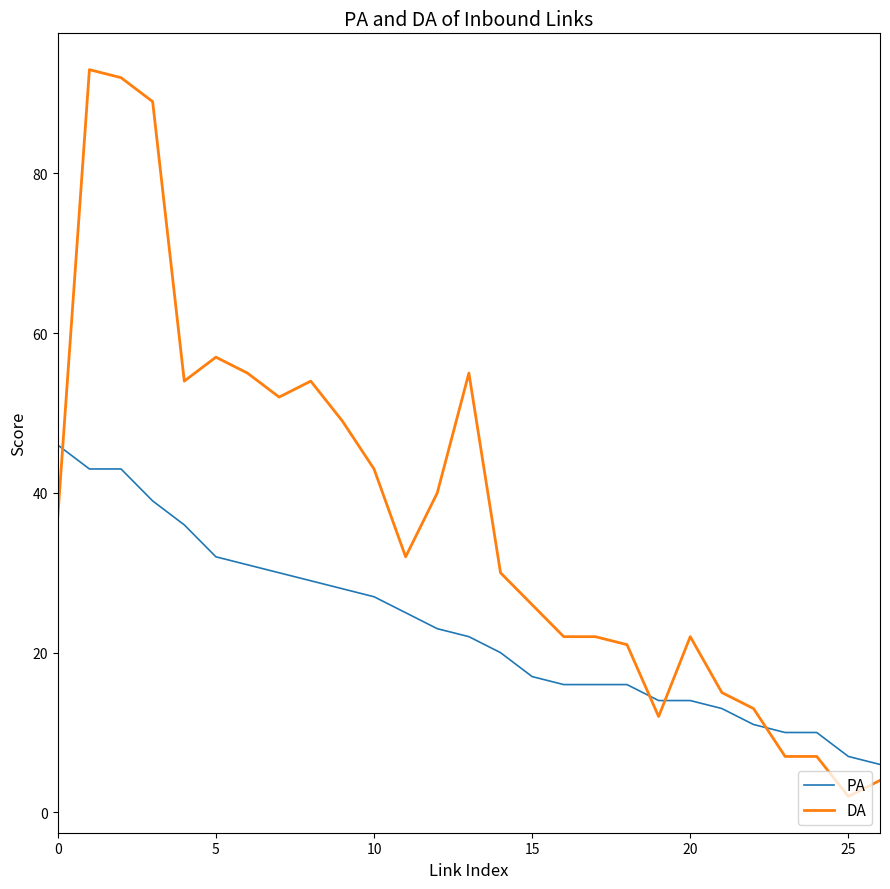

List the series in order of their overall mean, highest first.

DA, PA